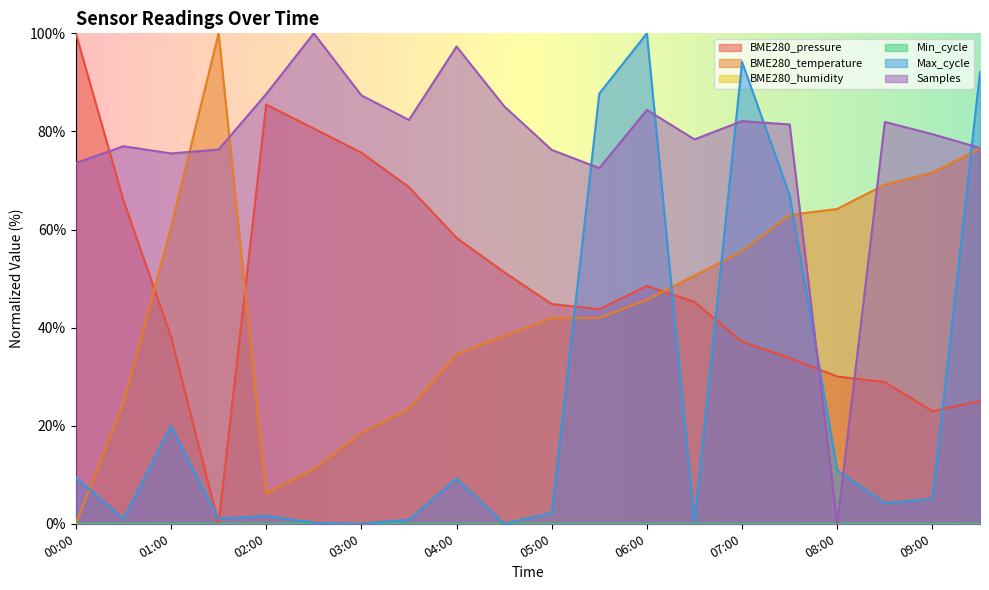

What value does the BME280_pressure series have at 09:30?

25.0